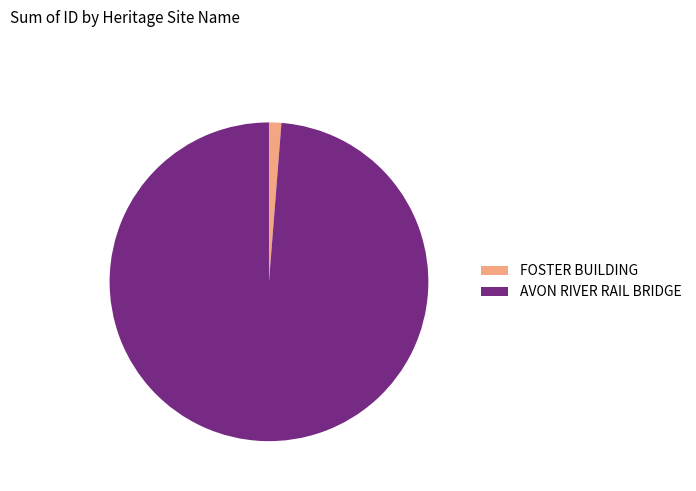

True or false: AVON RIVER RAIL BRIDGE accounts for 89% of the total.

False